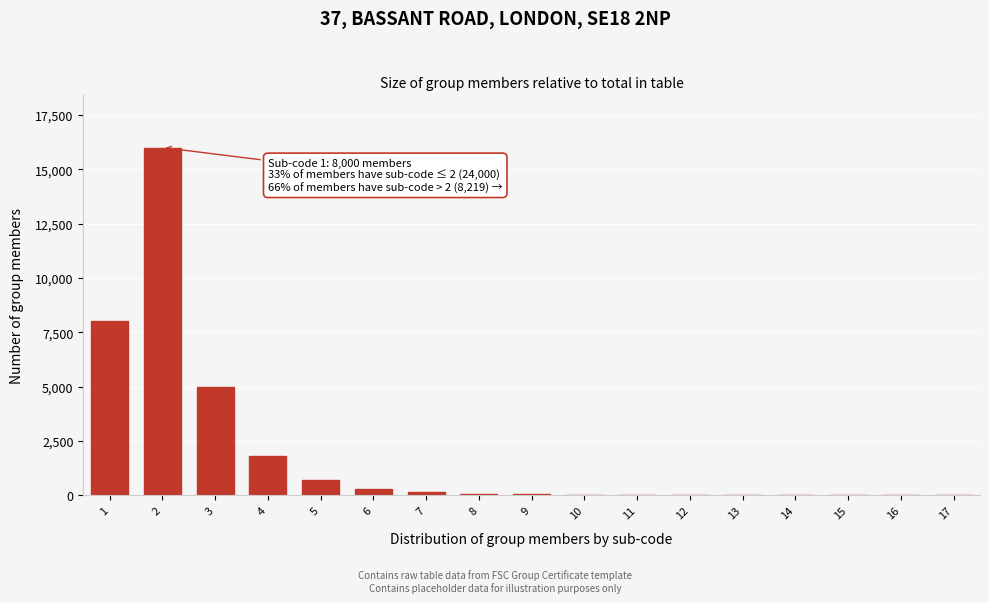

What is the sum of all values?

32120